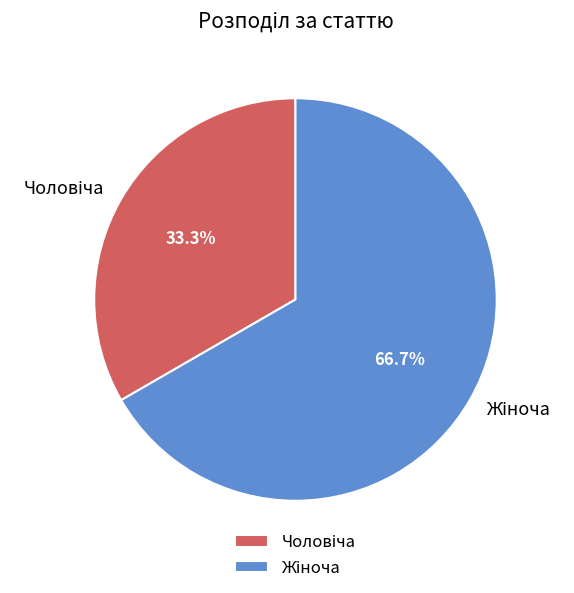

Is there any slice that represents more than half of the pie?

Yes